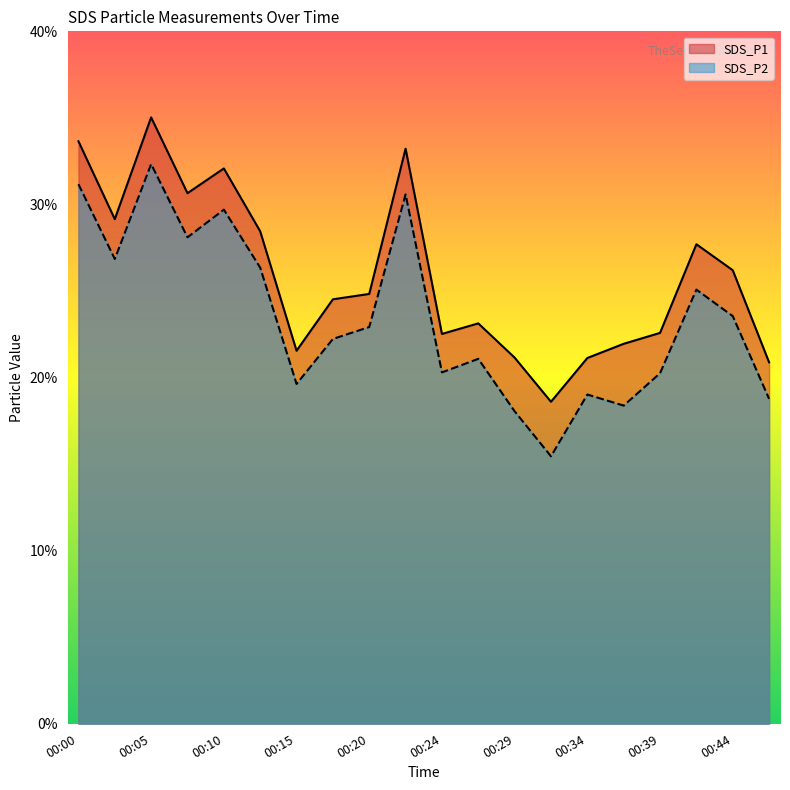

Reading left to right, what are all the values shown in this chart?

SDS_P1: 00:00=33.6	00:02=29.1	00:05=35.0	00:07=30.6	00:10=32.1	00:12=28.4	00:15=21.6	00:17=24.5	00:20=24.8	00:22=33.2	00:24=22.5	00:27=23.1	00:29=21.1	00:32=18.6	00:34=21.1	00:37=21.9	00:39=22.6	00:41=27.7	00:44=26.2	00:46=20.9
SDS_P2: 00:00=31.2	00:02=26.9	00:05=32.3	00:07=28.1	00:10=29.7	00:12=26.4	00:15=19.6	00:17=22.2	00:20=22.9	00:22=30.6	00:24=20.3	00:27=21.1	00:29=18.1	00:32=15.4	00:34=19.0	00:37=18.4	00:39=20.2	00:41=25.1	00:44=23.6	00:46=18.8